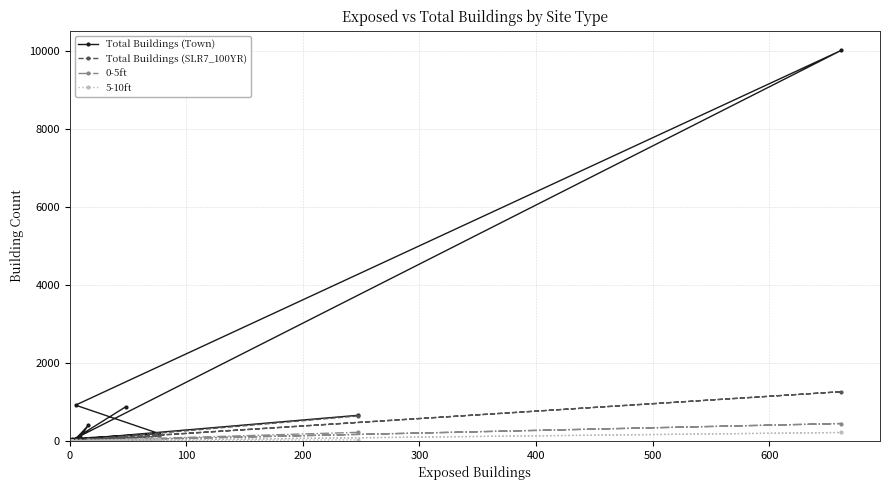

What is the difference between the maximum and second lowest values in the 5-10ft series?

216